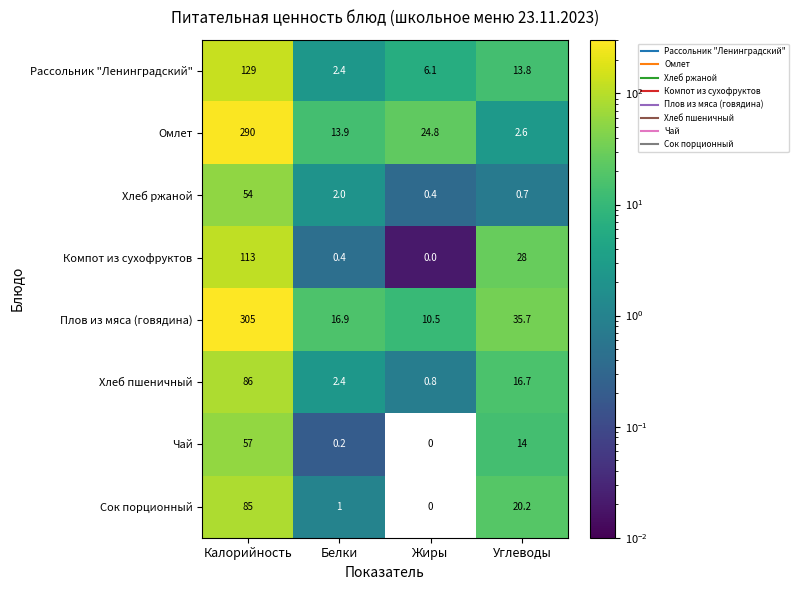

Which series has the widest spread of values?

Плов из мяса (говядина)